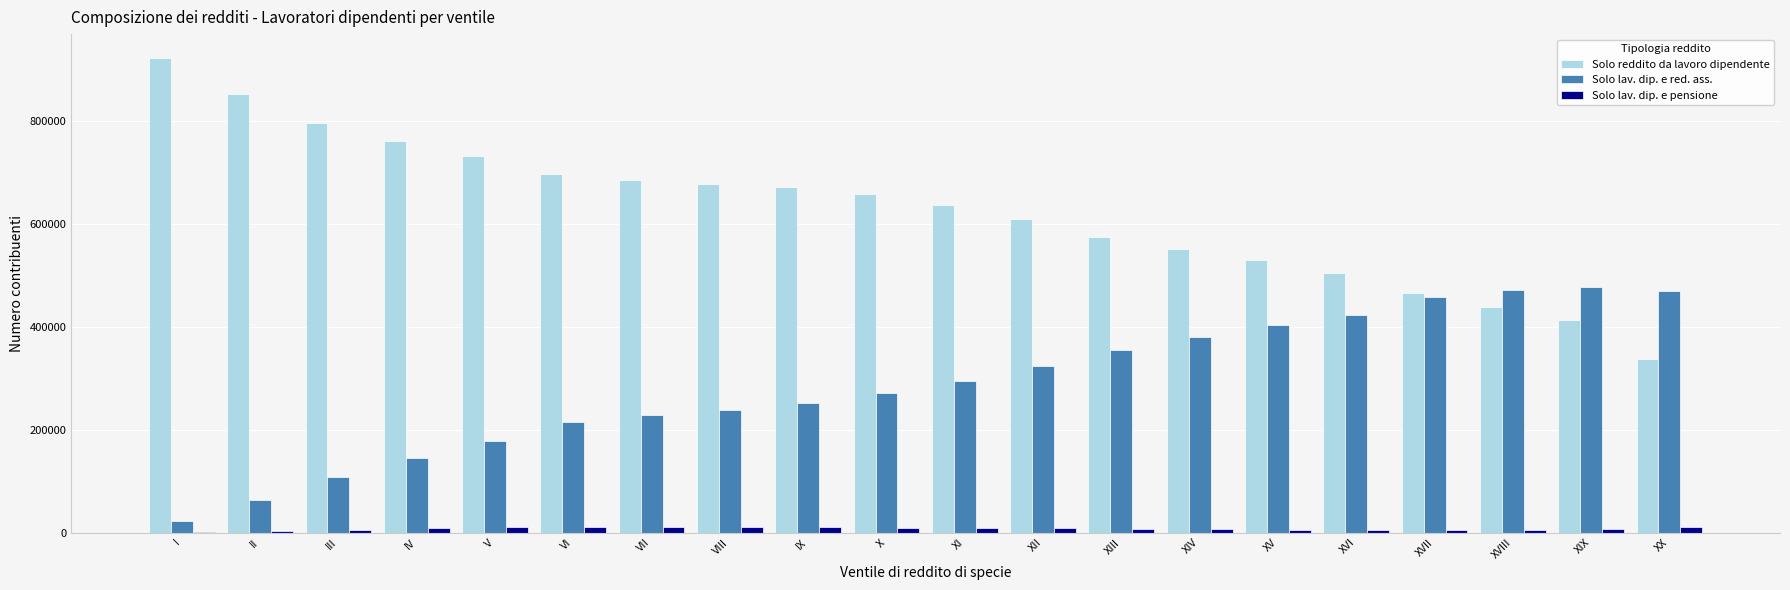

Which series has the largest total across all categories?

Solo reddito da lavoro dipendente